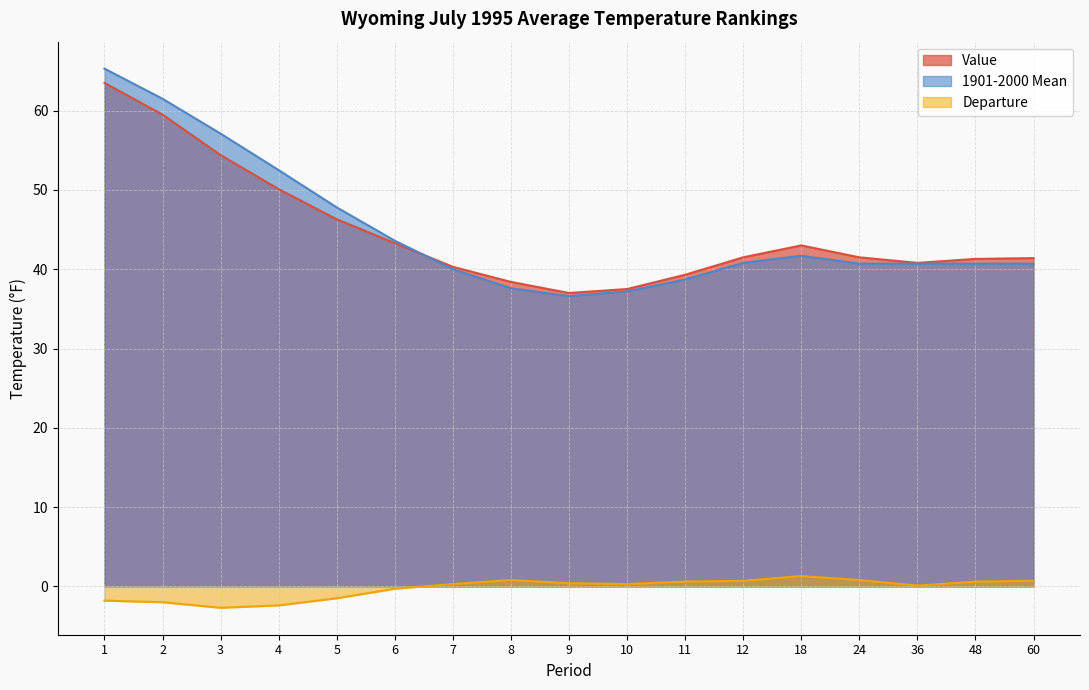

True or false: Departure and 1901-2000 Mean intersect in this chart.

False